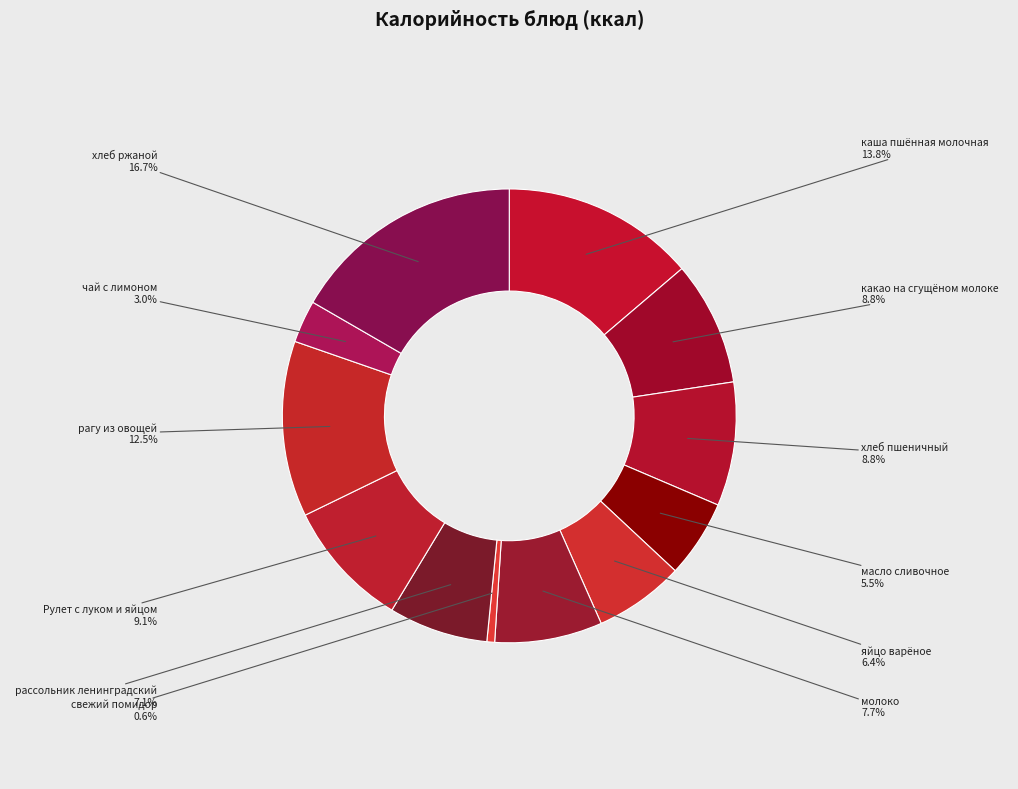

How many segments does this pie chart have?

12